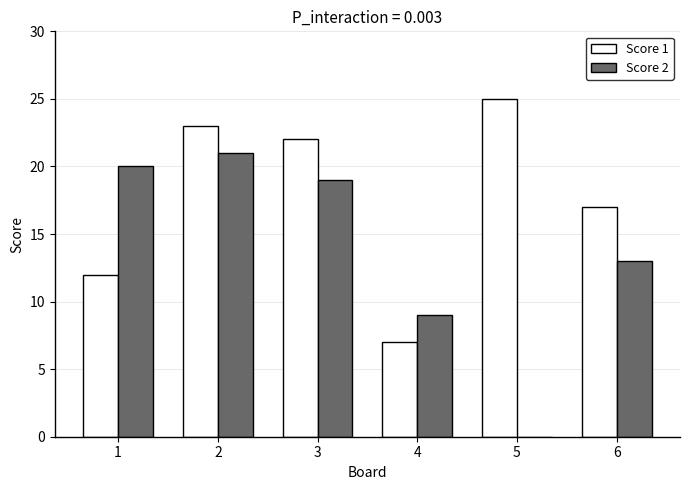

Reading right to left, list all the values displayed in this chart.

Score 1: 6=17	5=25	4=7	3=22	2=23	1=12
Score 2: 6=13	5=0	4=9	3=19	2=21	1=20